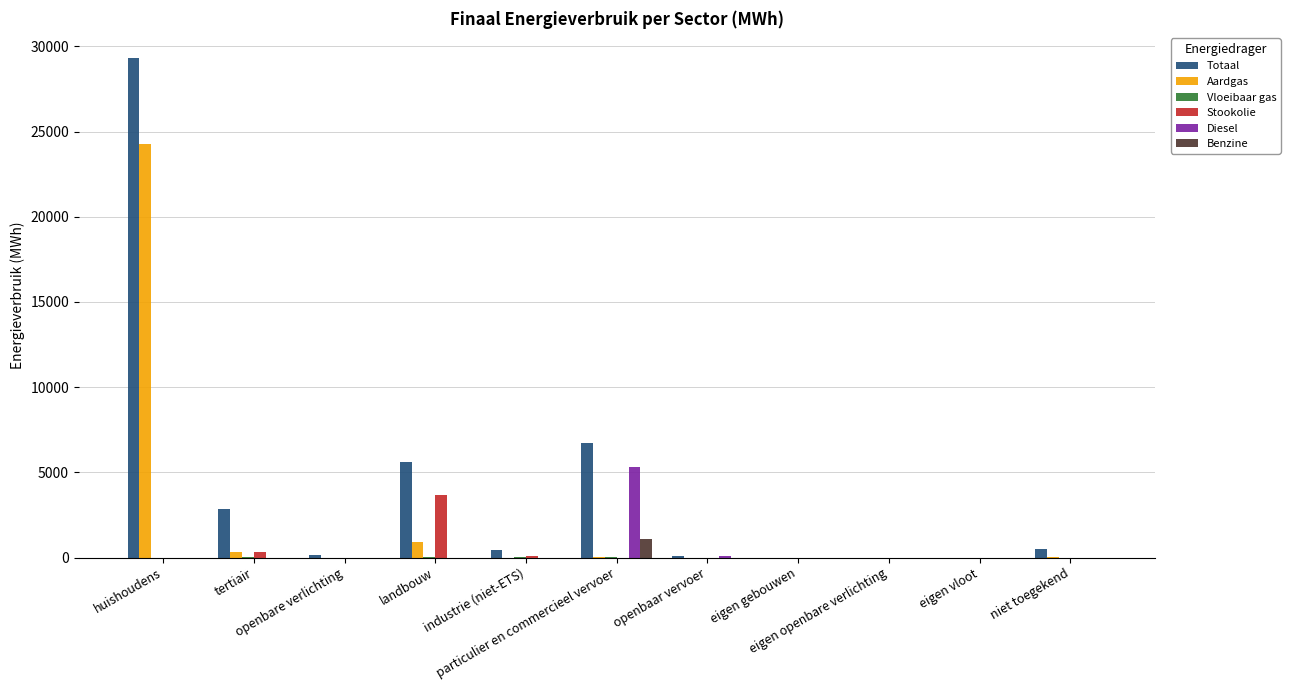

Does the chart contain stacked bars?

No